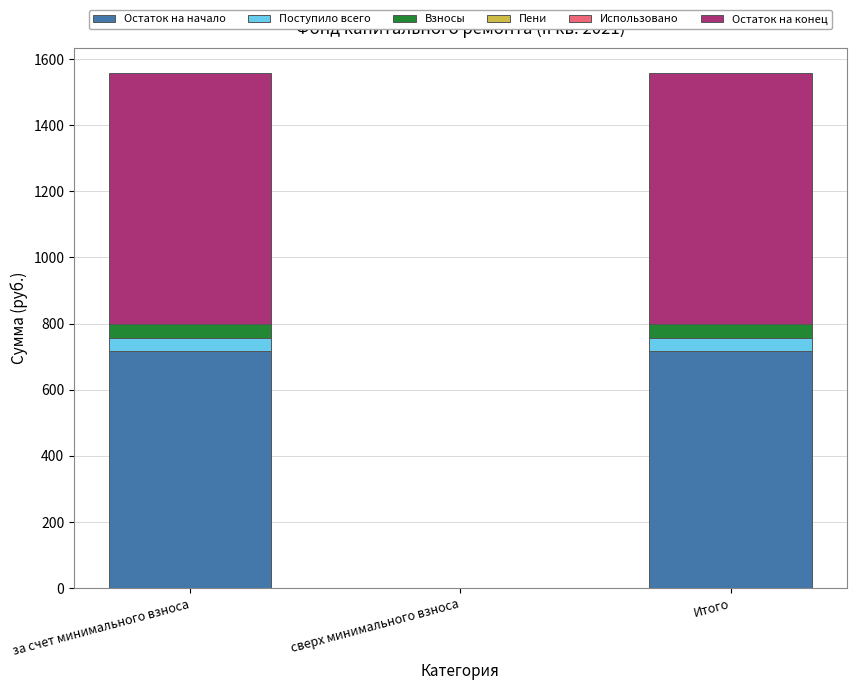

What is the total value across all series at за счет минимального взноса?

1557.0